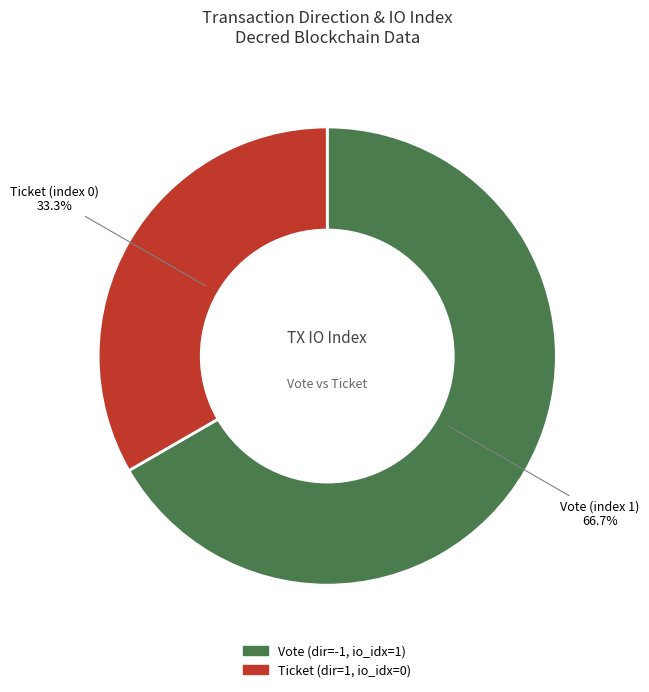

Does any single category account for the majority?

Yes